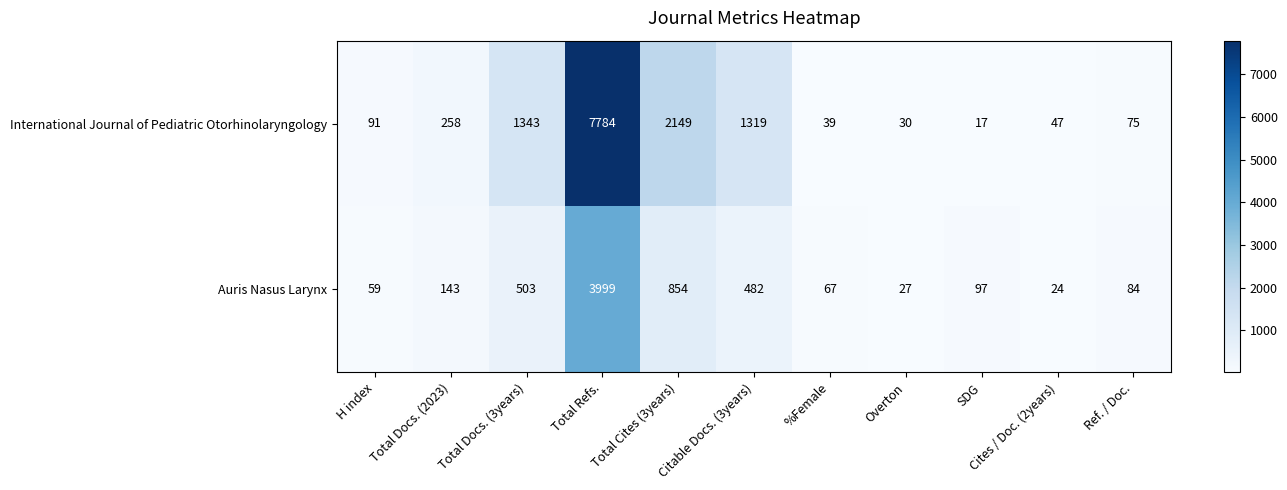

List the series in order of their peak value, highest first.

International Journal of Pediatric Otorhinolaryngology, Auris Nasus Larynx